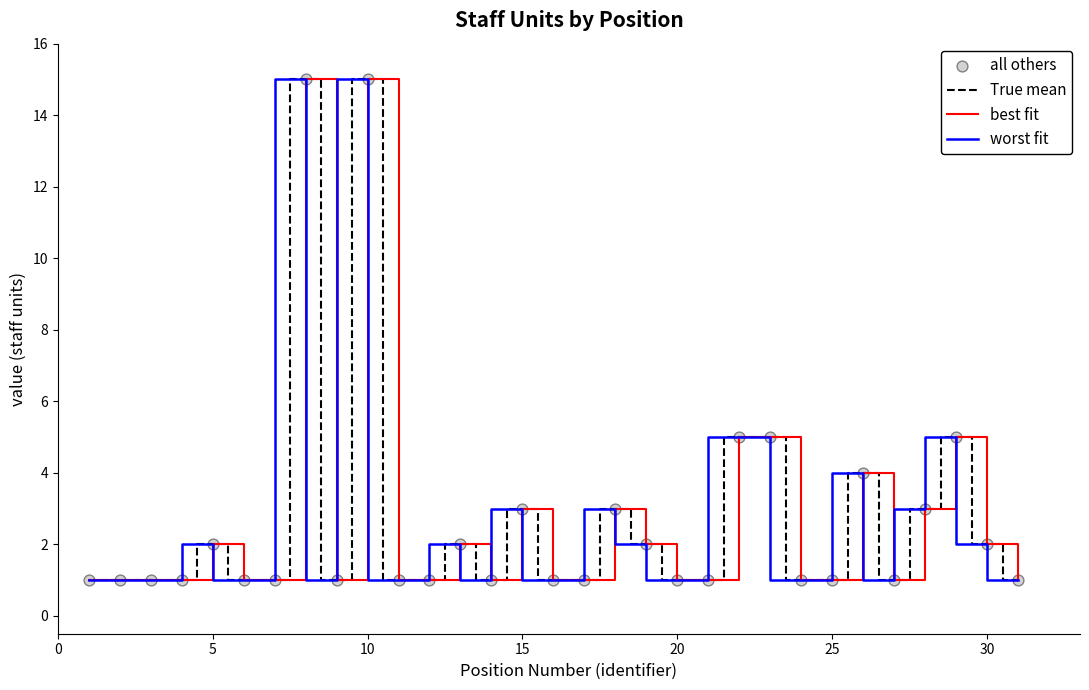

Is this an area chart (filled region under the line)?

No